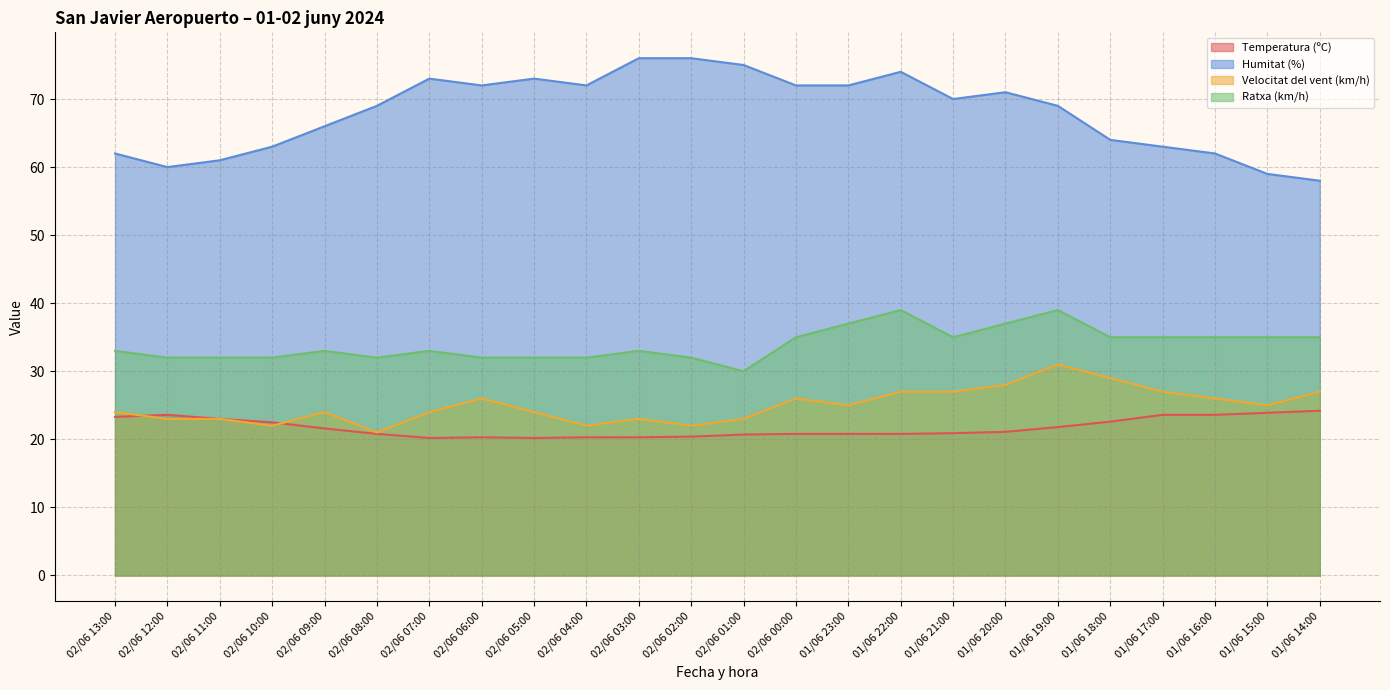

At which label does Temperatura (ºC) reach its minimum?

02/06 07:00